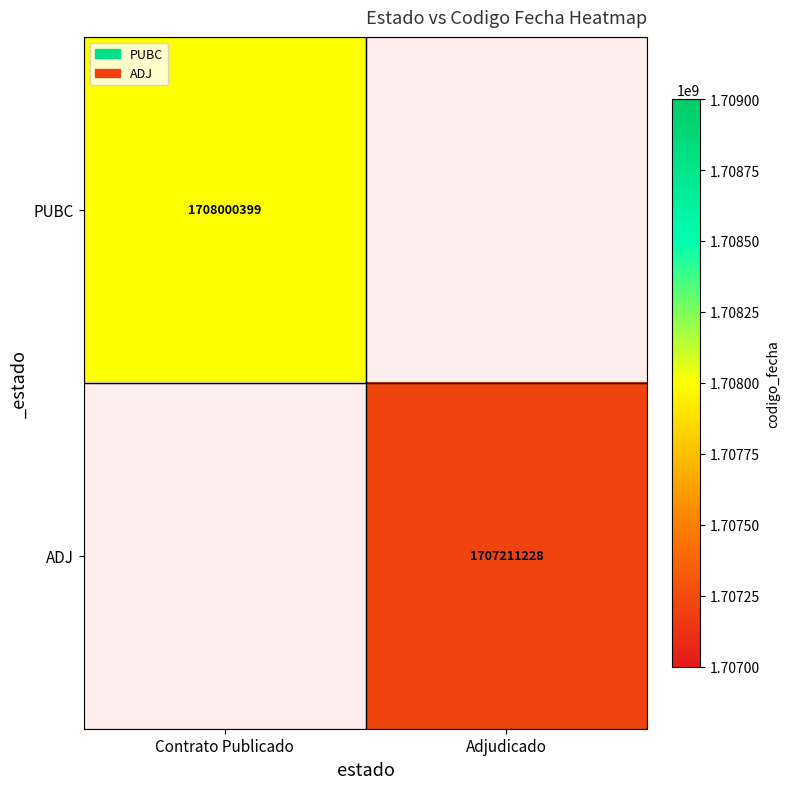

Is it true that PUBC equals 1708000399 at Contrato Publicado?

True